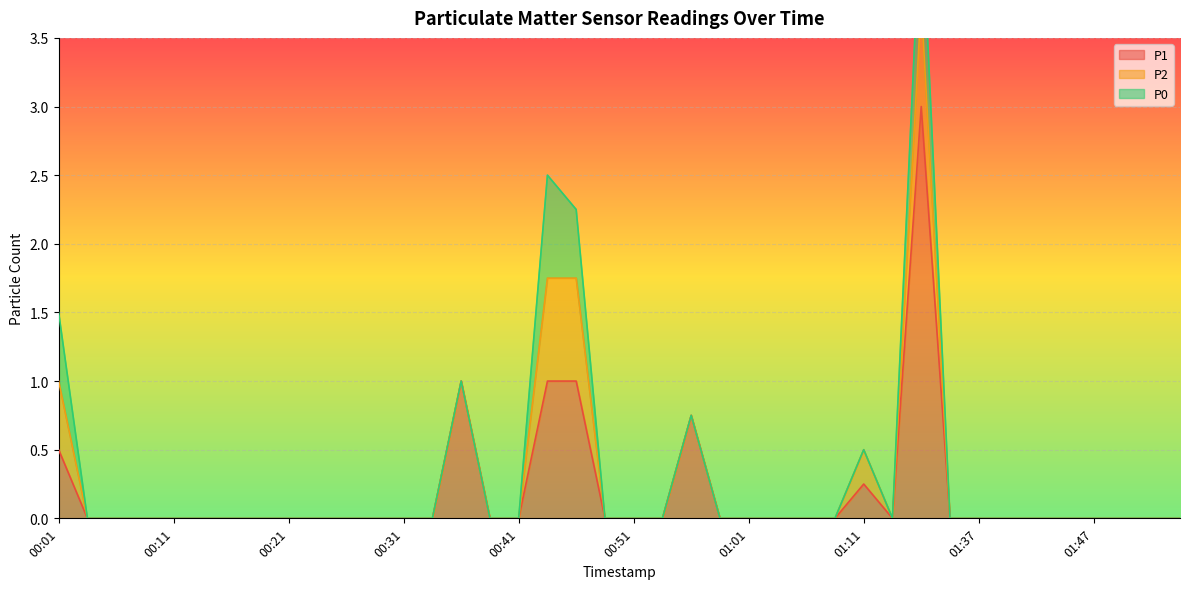

What is the label of the 26th point from the left?

01:04